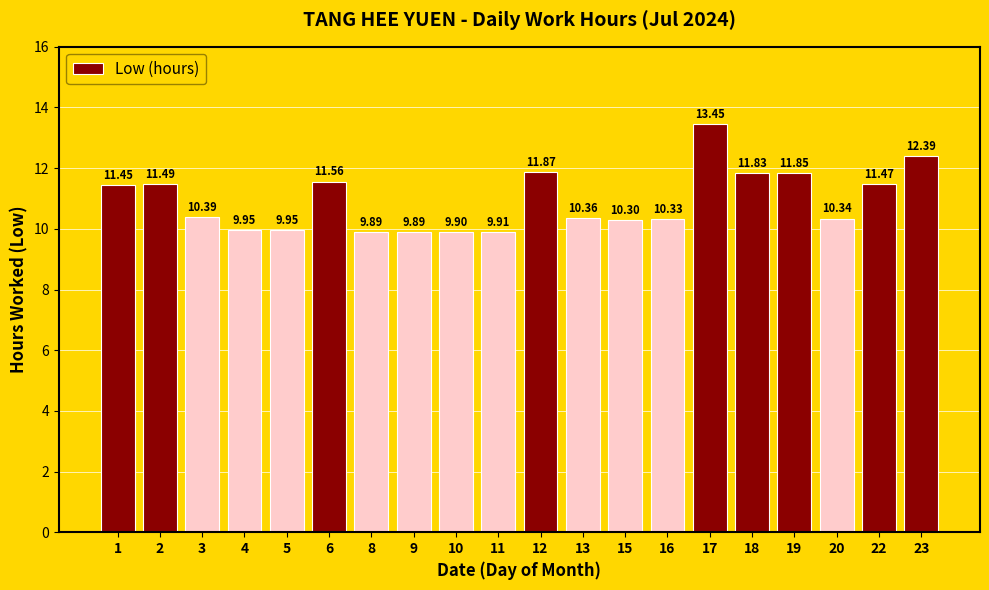

The chart shows a value of 4.8 at 3. True or false?

False